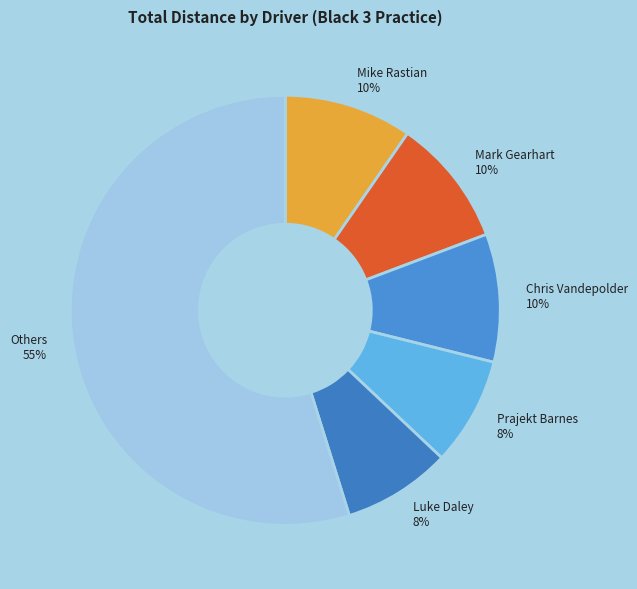

Is it true that Mike Rastian is 4% of the pie?

False